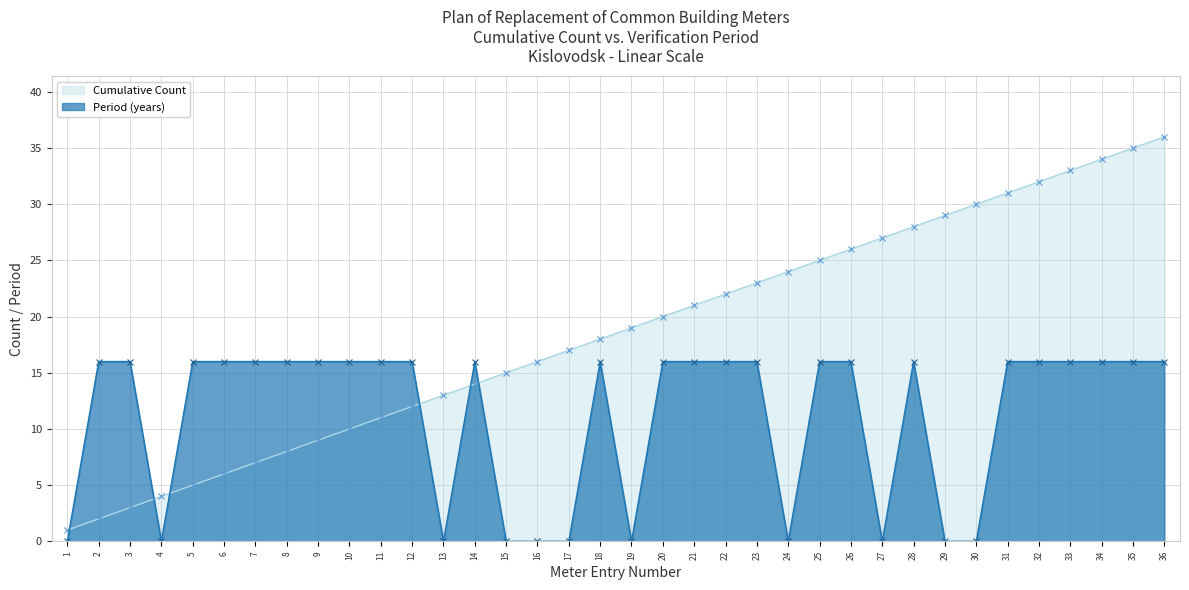

What is the sum of all Cumulative Count values?

666